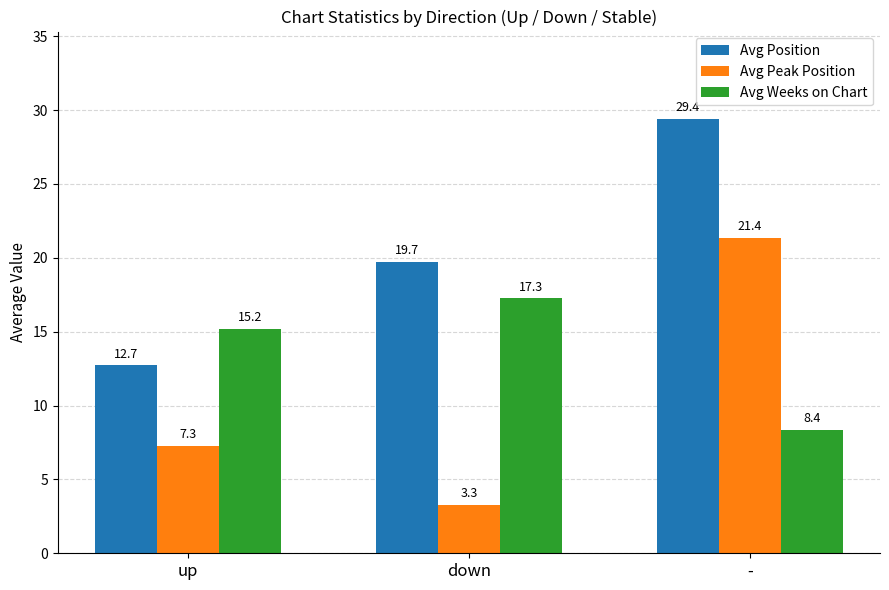

Does the chart contain stacked bars?

No